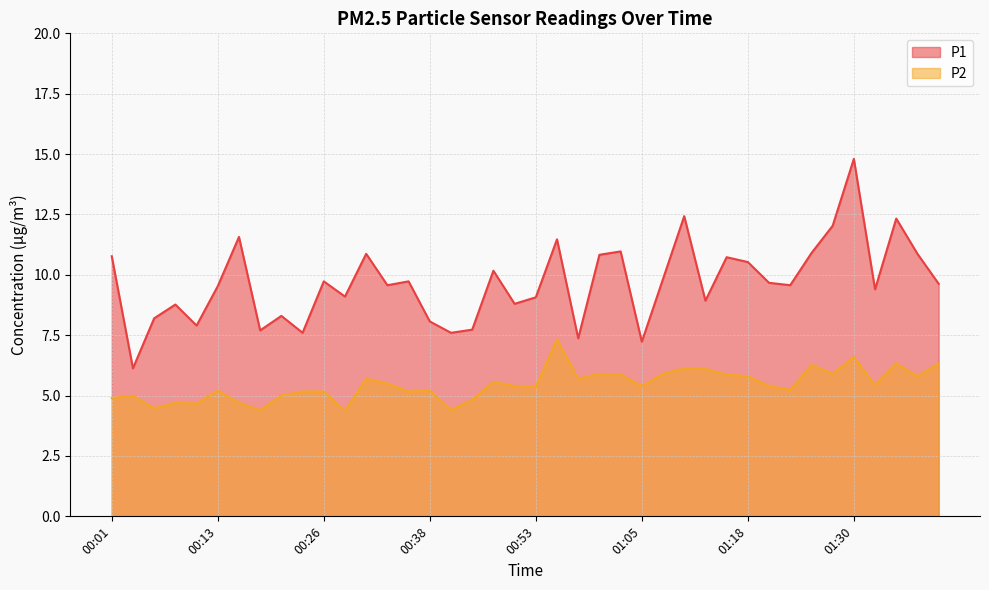

Reading left to right, transcribe all the data shown in this chart.

P1: 00:01=10.8	00:04=6.1	00:06=8.2	00:09=8.8	00:11=7.9	00:13=9.5	00:16=11.6	00:18=7.7	00:21=8.3	00:23=7.6	00:26=9.7	00:28=9.1	00:31=10.9	00:33=9.6	00:36=9.7	00:38=8.1	00:41=7.6	00:43=7.7	00:48=10.2	00:51=8.8	00:53=9.1	00:56=11.5	00:58=7.4	01:01=10.8	01:03=11.0	01:05=7.2	01:08=9.8	01:10=12.4	01:13=8.9	01:15=10.7	01:18=10.5	01:20=9.7	01:23=9.6	01:25=10.9	01:28=12.0	01:30=14.8	01:32=9.4	01:35=12.3	01:37=10.9	01:42=9.6
P2: 00:01=4.9	00:04=5.0	00:06=4.5	00:09=4.7	00:11=4.7	00:13=5.2	00:16=4.7	00:18=4.4	00:21=5.0	00:23=5.2	00:26=5.2	00:28=4.4	00:31=5.7	00:33=5.5	00:36=5.2	00:38=5.2	00:41=4.4	00:43=4.8	00:48=5.6	00:51=5.4	00:53=5.4	00:56=7.3	00:58=5.7	01:01=5.9	01:03=5.9	01:05=5.4	01:08=5.9	01:10=6.1	01:13=6.1	01:15=5.9	01:18=5.8	01:20=5.4	01:23=5.2	01:25=6.3	01:28=5.9	01:30=6.6	01:32=5.4	01:35=6.3	01:37=5.8	01:42=6.3